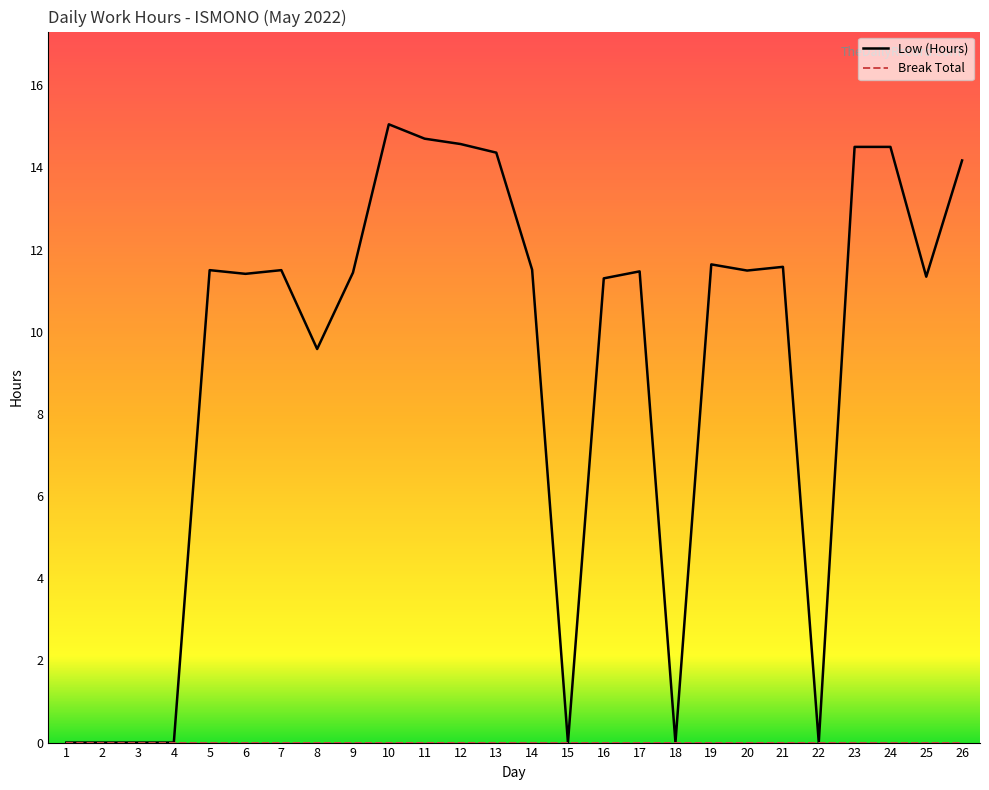

Rank the series at 3 from highest to lowest value.

Low (Hours), Break Total